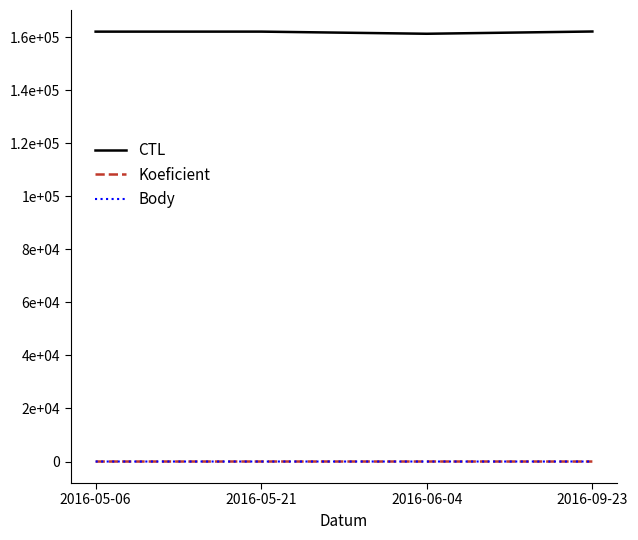

Which series has the largest total across all categories?

CTL